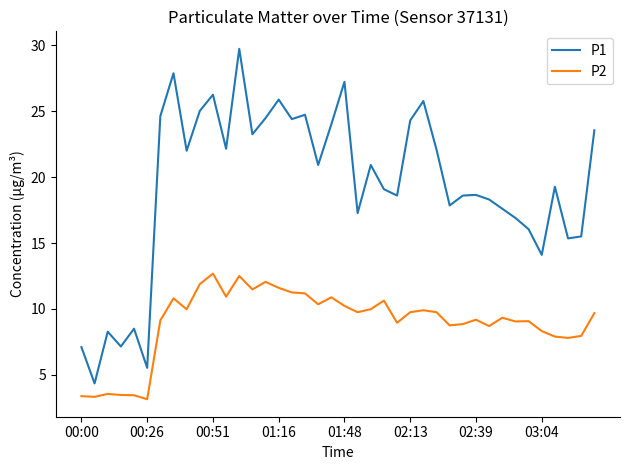

What are all the series names shown in the legend?

P1, P2